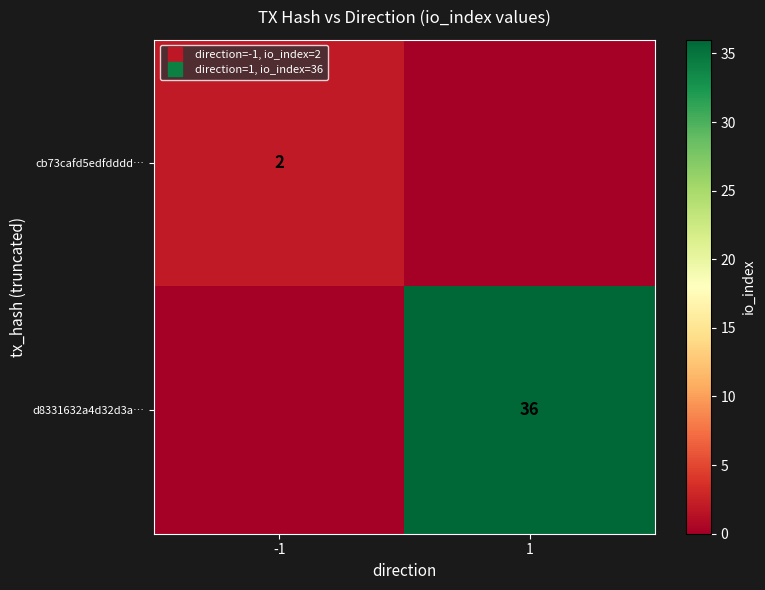

Is it true that cb73cafd5edfdddd… equals 2 at -1?

True